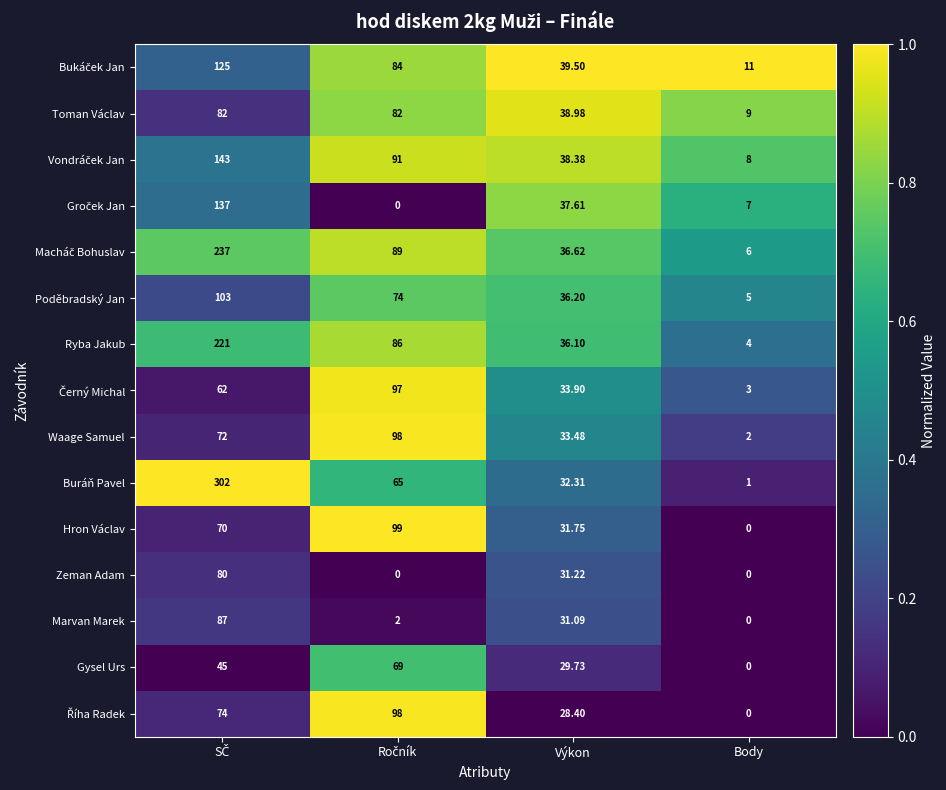

Which series has the largest total across all categories?

Buráň Pavel